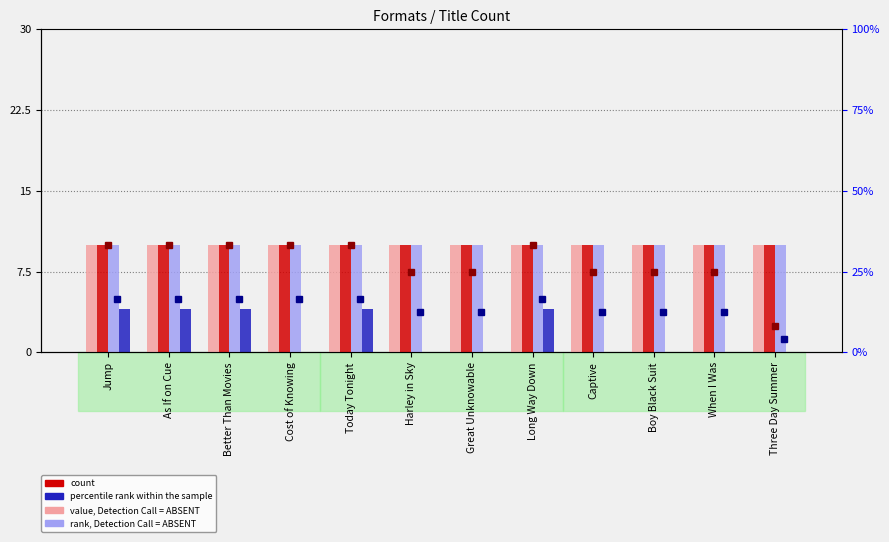

True or false: Hardcover has a value of 7 at Three Day Summer.

False